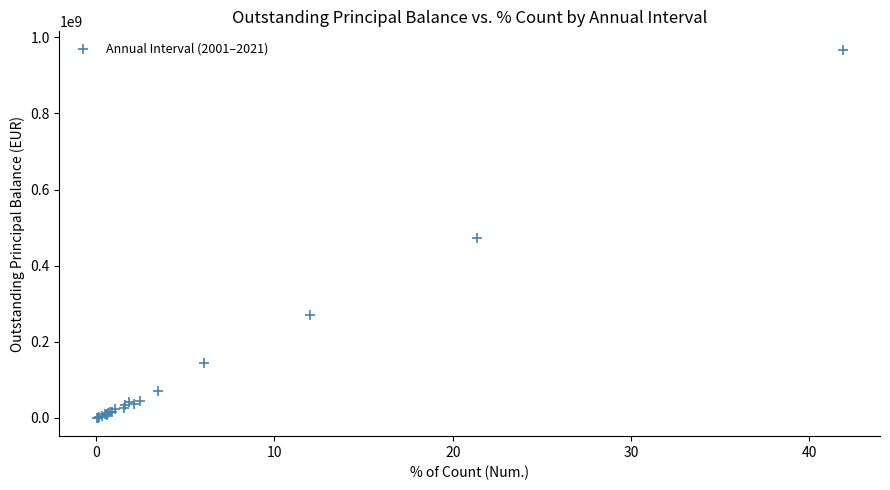

What Y value in the scatter plot is closest to 484005519?

472865397.7